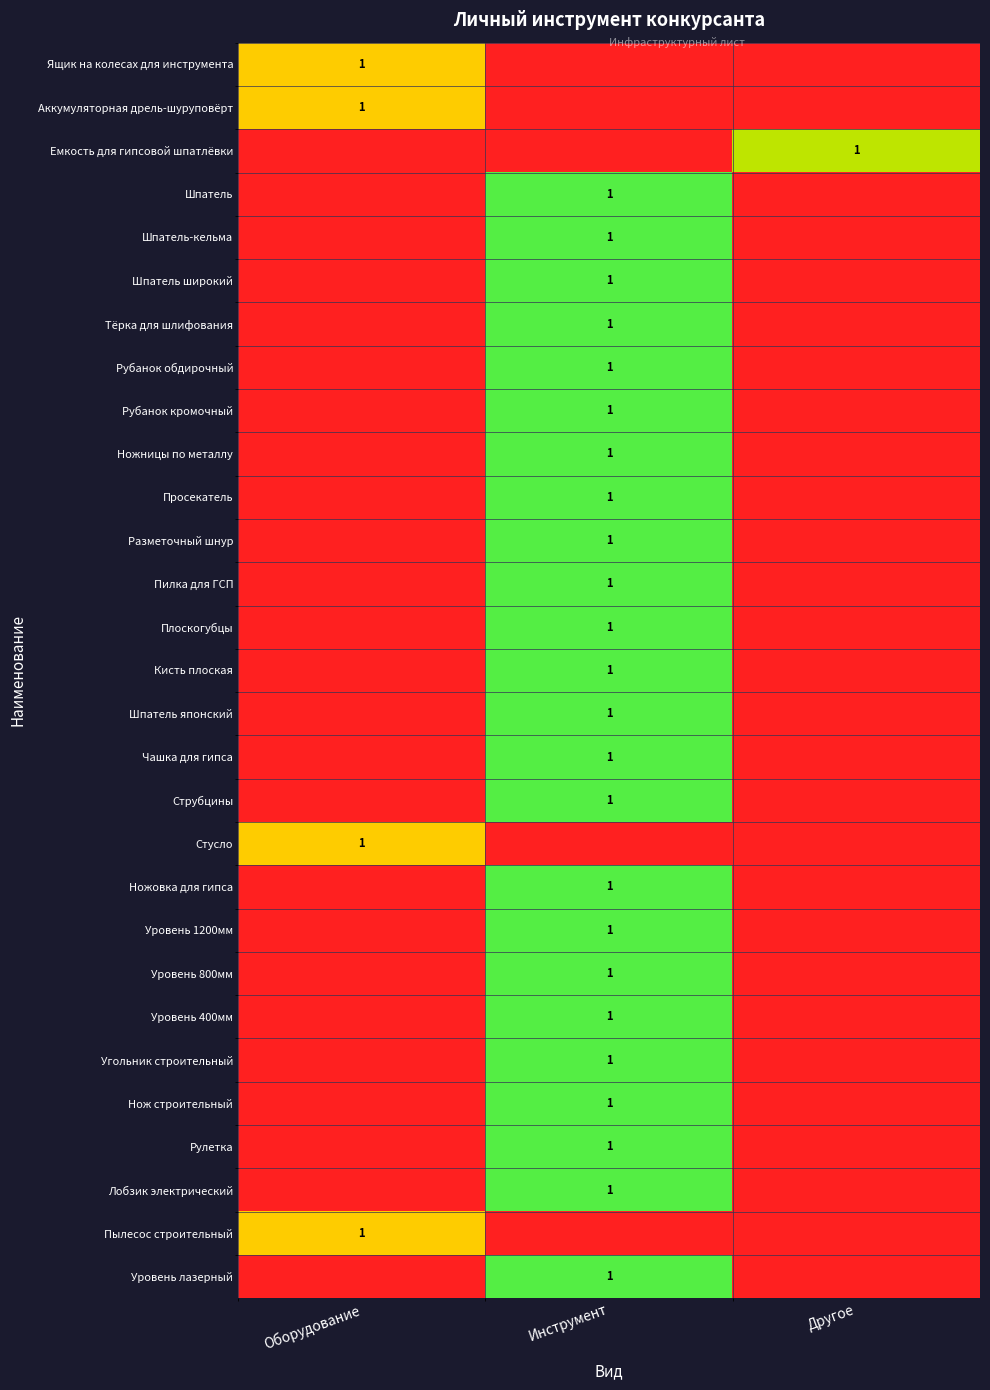

The value of Угольник строительный at Инструмент is 0. True or false?

False